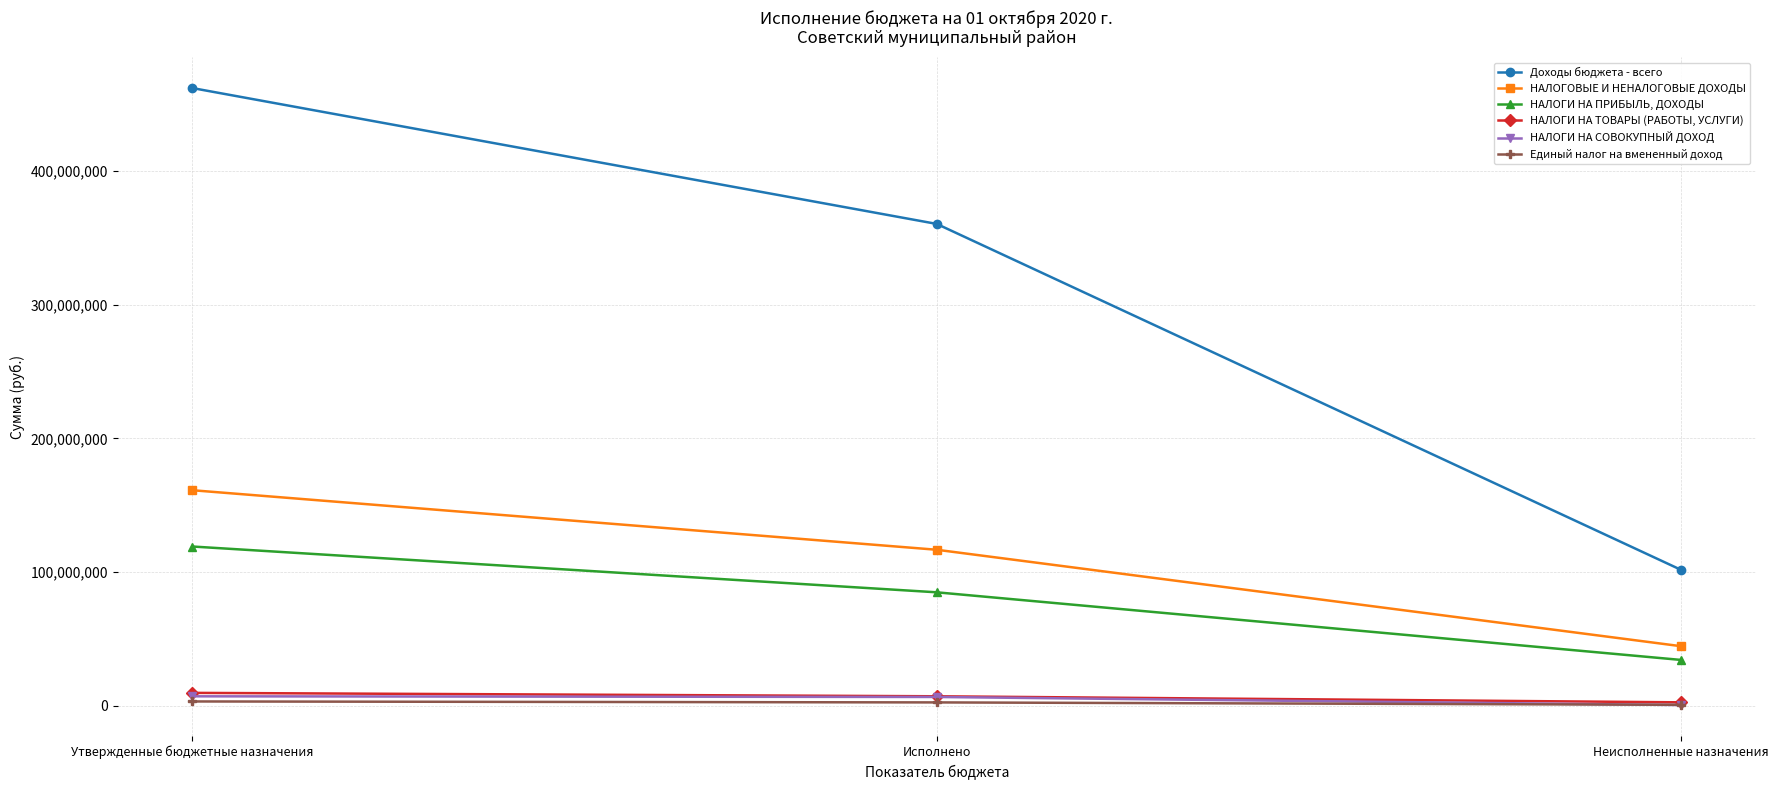

What is the average value of the НАЛОГИ НА СОВОКУПНЫЙ ДОХОД series?

4700938.0